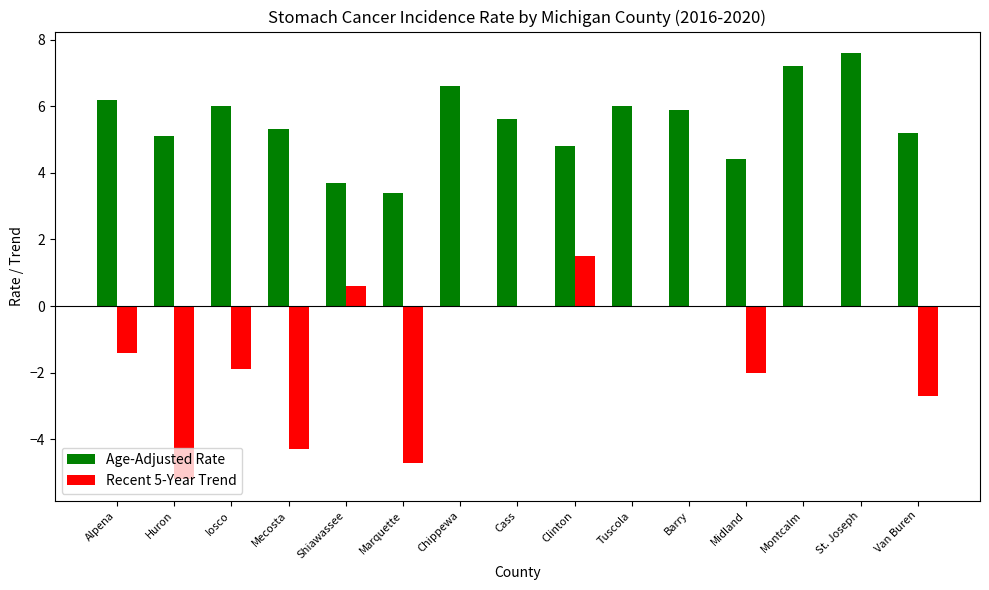

The value of Age-Adjusted Rate at Van Buren is 7.5. True or false?

False